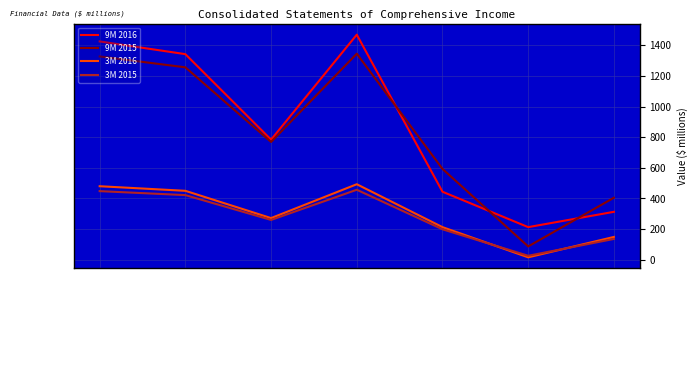

Which series has the widest spread of values?

9M 2015